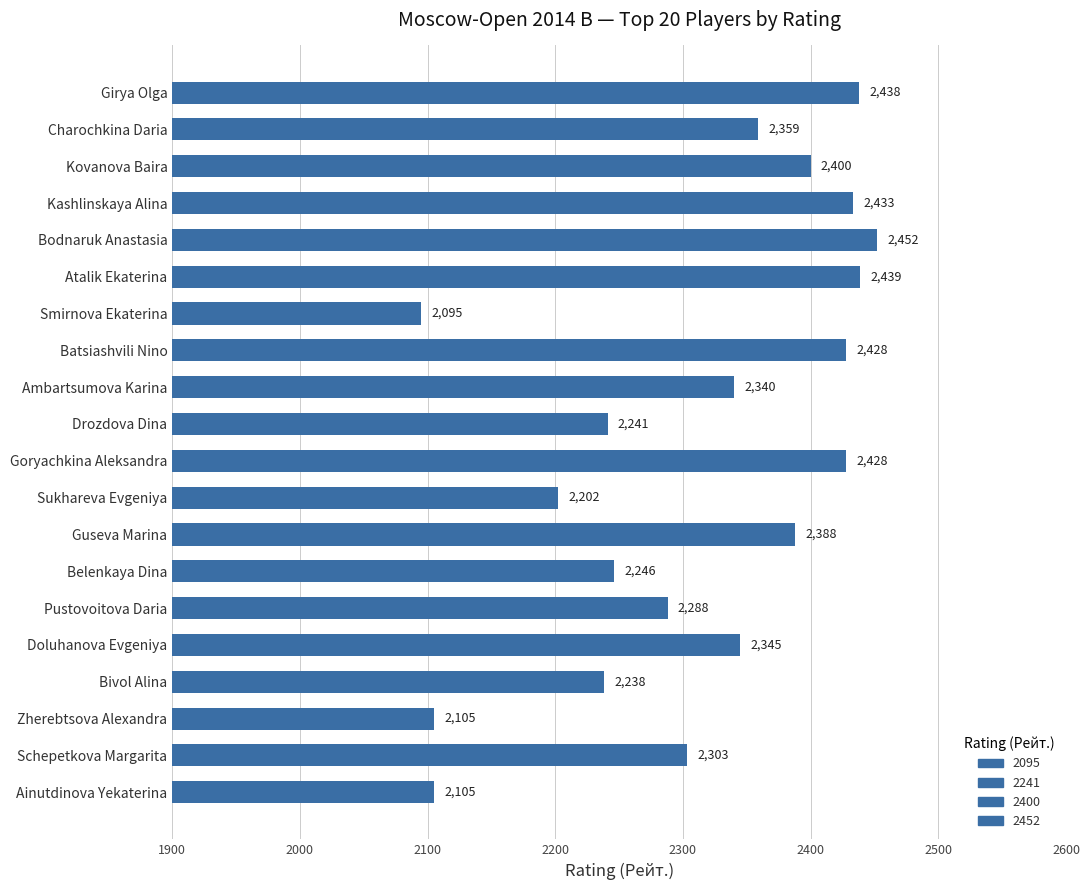

Which label corresponds to the largest value in the chart?

Bodnaruk Anastasia